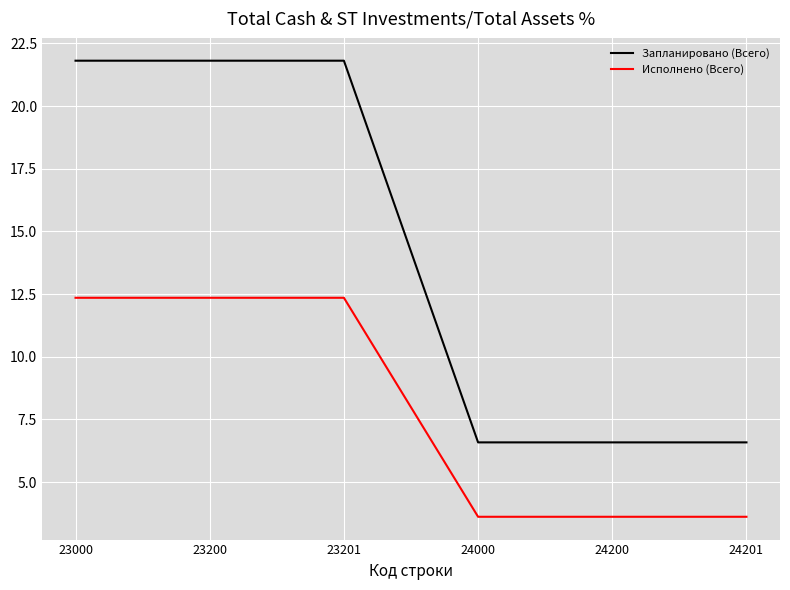

True or false: Запланировано (Всего) and Исполнено (Всего) intersect in this chart.

False